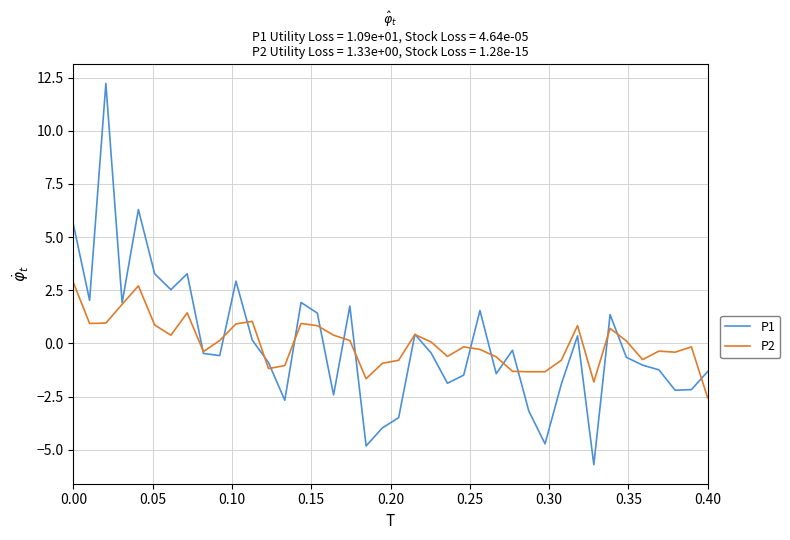

How many values in P1 are below zero?

23